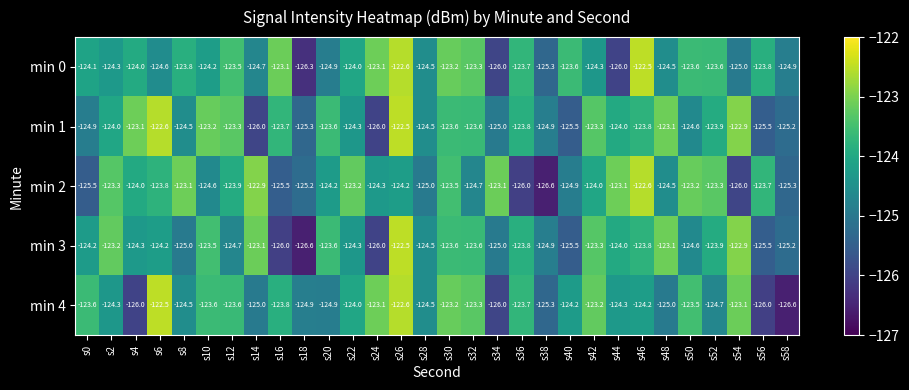

Which series changed the most between s34 and s42?

min 4